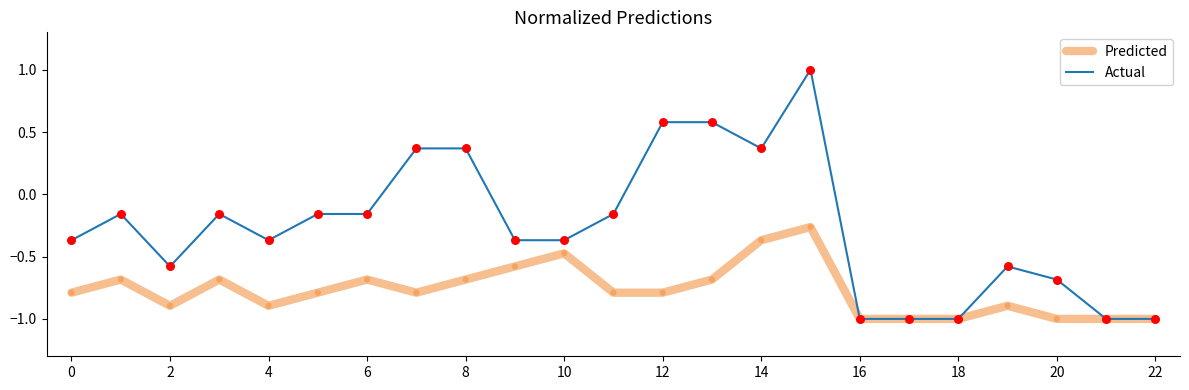

What is the smallest value displayed?

-1.0